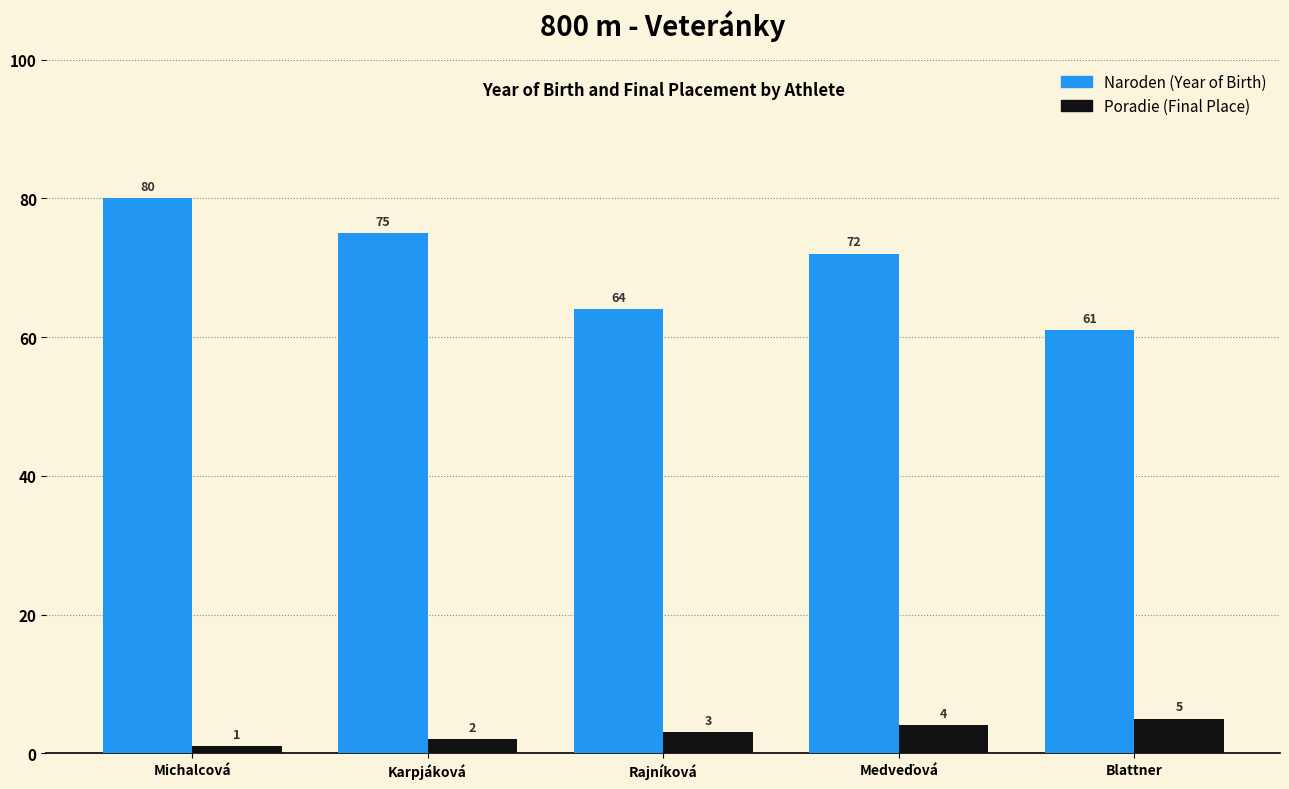

How many data points does each series have?

5